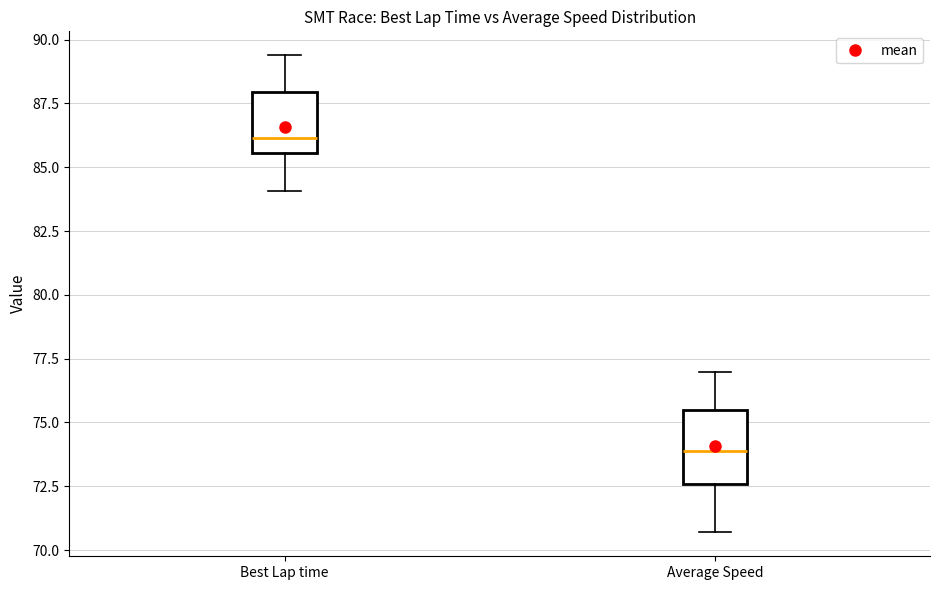

Reading left to right, transcribe this box plot: for each box, give where its median line is, the range the box spans, and where its two whiskers end, as read against the y-axis. The values are not printed on the chart, so give them approximately, as read against the axis.

Best Lap time: median 86.0, box 85.5 to 88.0, whiskers 84.0 to 89.5
Average Speed: median 74.0, box 72.5 to 75.5, whiskers 70.5 to 77.0